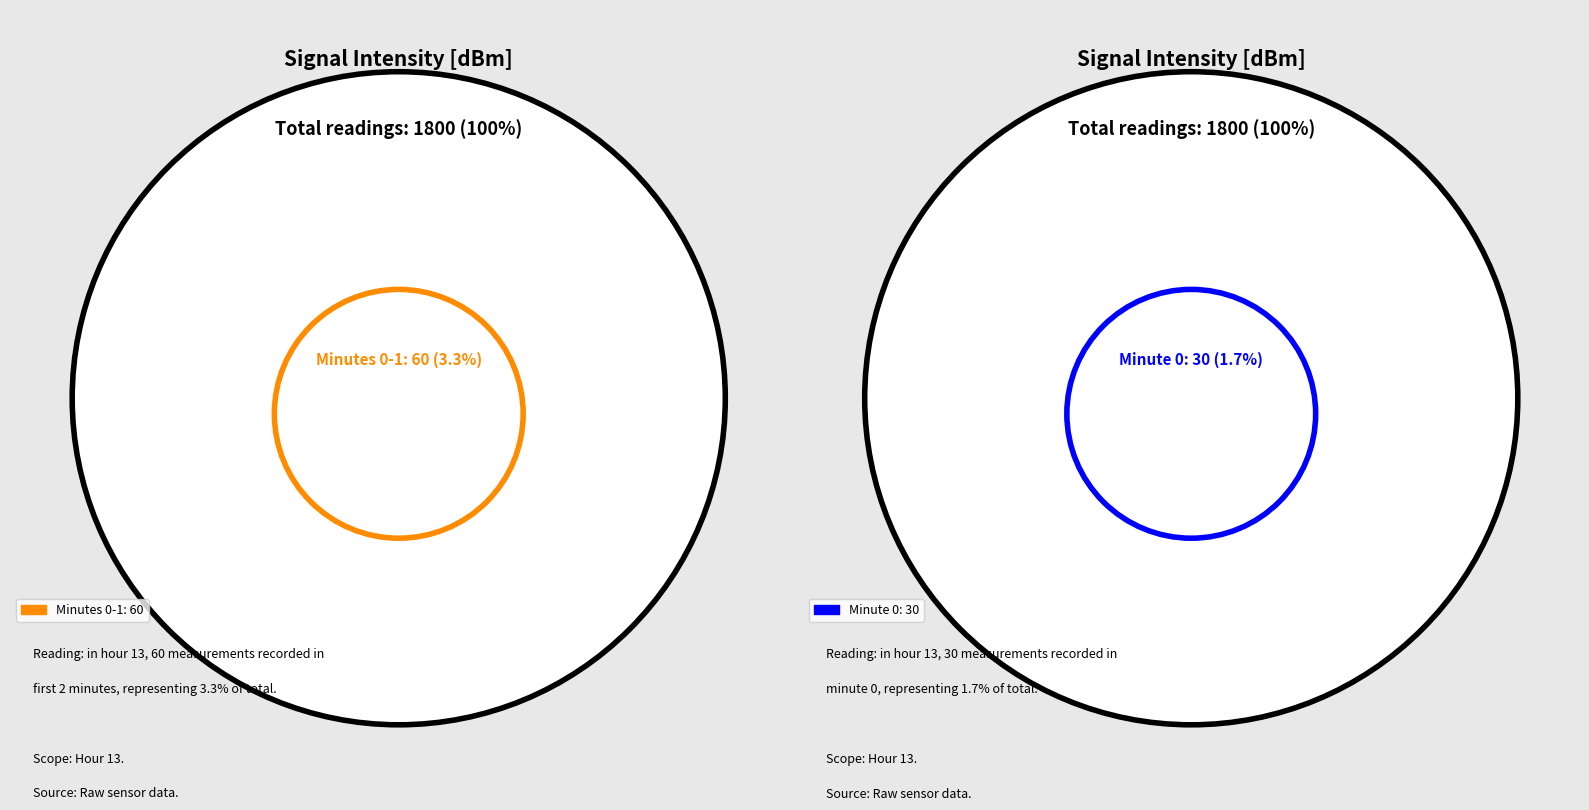

Does any single category account for the majority?

No